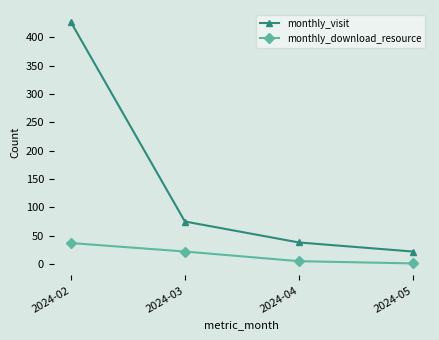

Reading left to right, extract all data points from this chart.

monthly_visit: 2024-02=427	2024-03=75	2024-04=38	2024-05=22
monthly_download_resource: 2024-02=37	2024-03=22	2024-04=5	2024-05=1